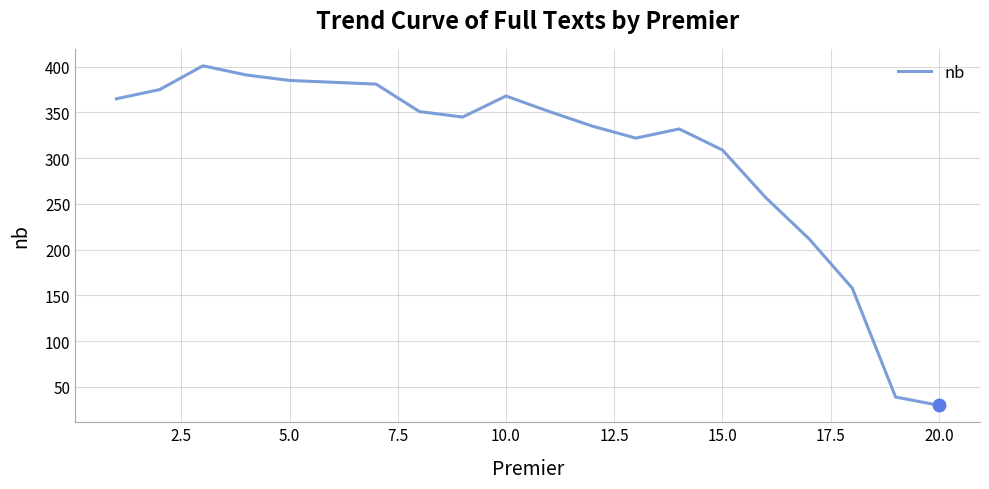

What is the greatest value displayed?

401